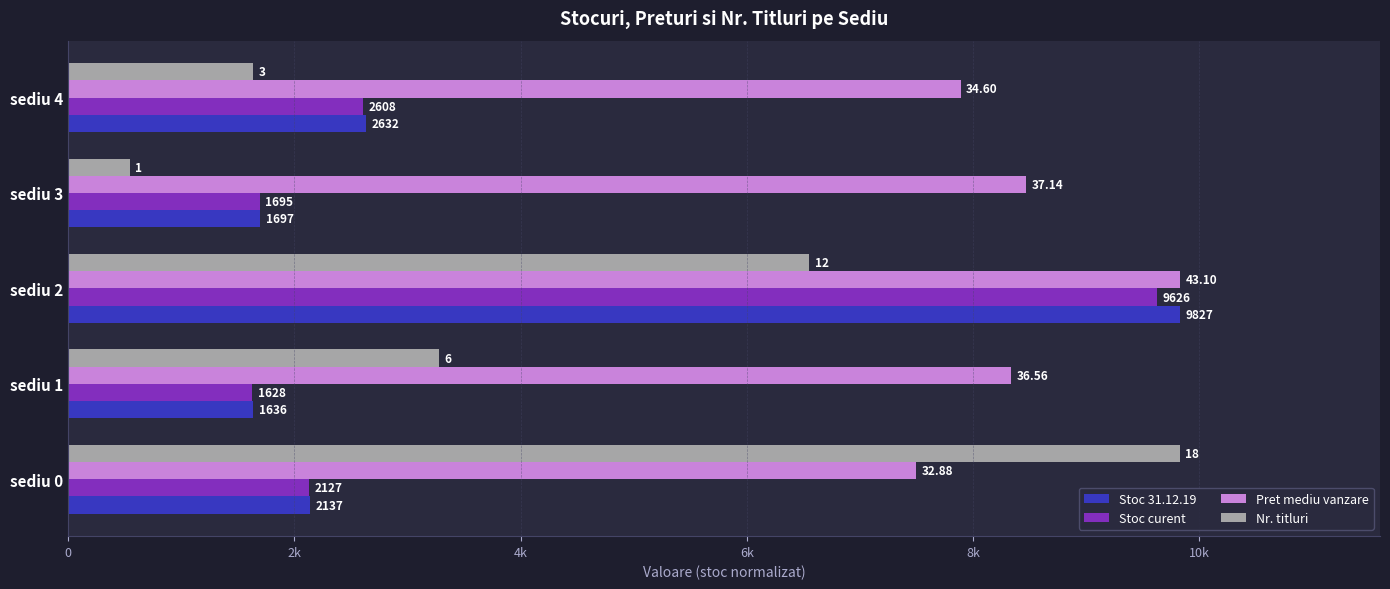

Which series has the largest total across all categories?

Pret mediu vanzare